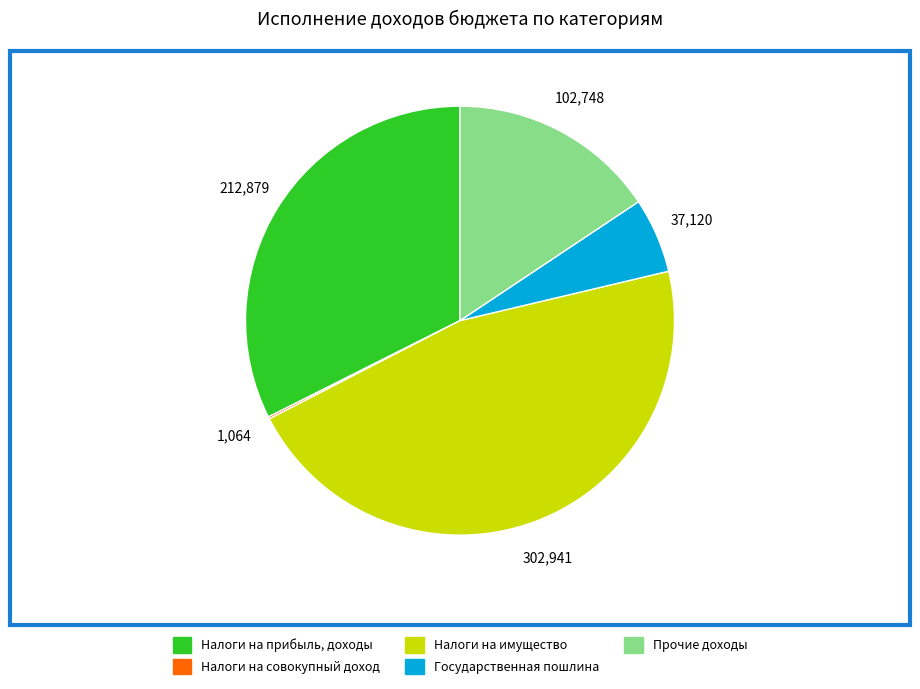

Do Налоги на прибыль, доходы and Государственная пошлина together represent more than half of the pie?

No